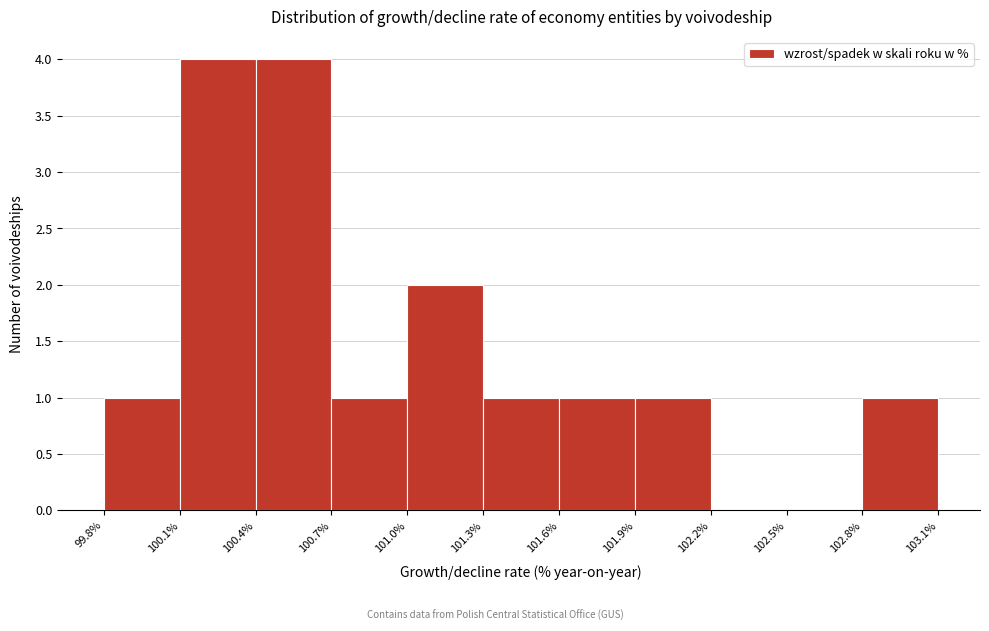

Reading left to right, list every bar in this chart as the range it spans on the x-axis followed by its height. The values are not printed on the chart, so give them approximately, as read against the axis.

99.8% to 100.1%: 1
100.1% to 100.4%: 4
100.4% to 100.7%: 4
100.7% to 101.0%: 1
101.0% to 101.3%: 2
101.3% to 101.6%: 1
101.6% to 101.9%: 1
101.9% to 102.2%: 1
102.2% to 102.5%: 0
102.5% to 102.8%: 0
102.8% to 103.1%: 1